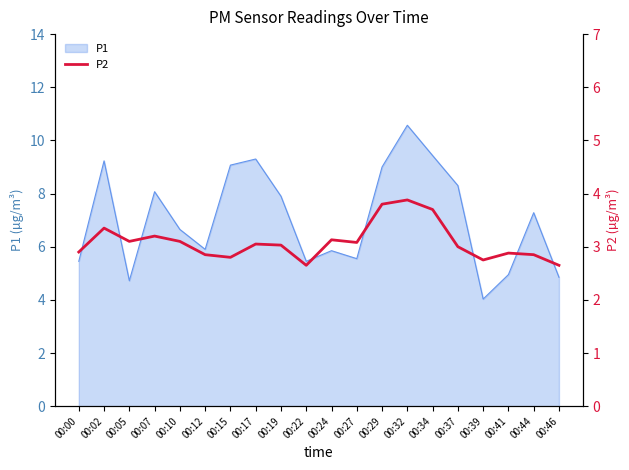

At which label is the value closest to 3?

00:37